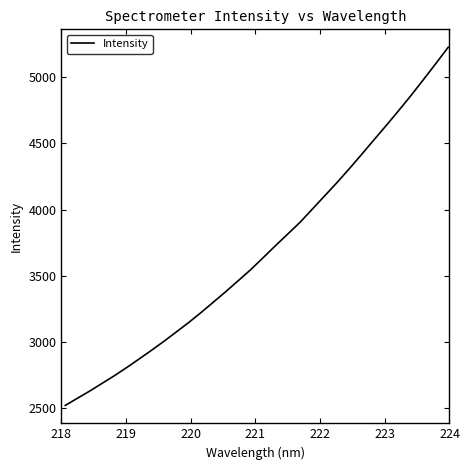

What is the difference between the maximum and minimum values?

2708.0